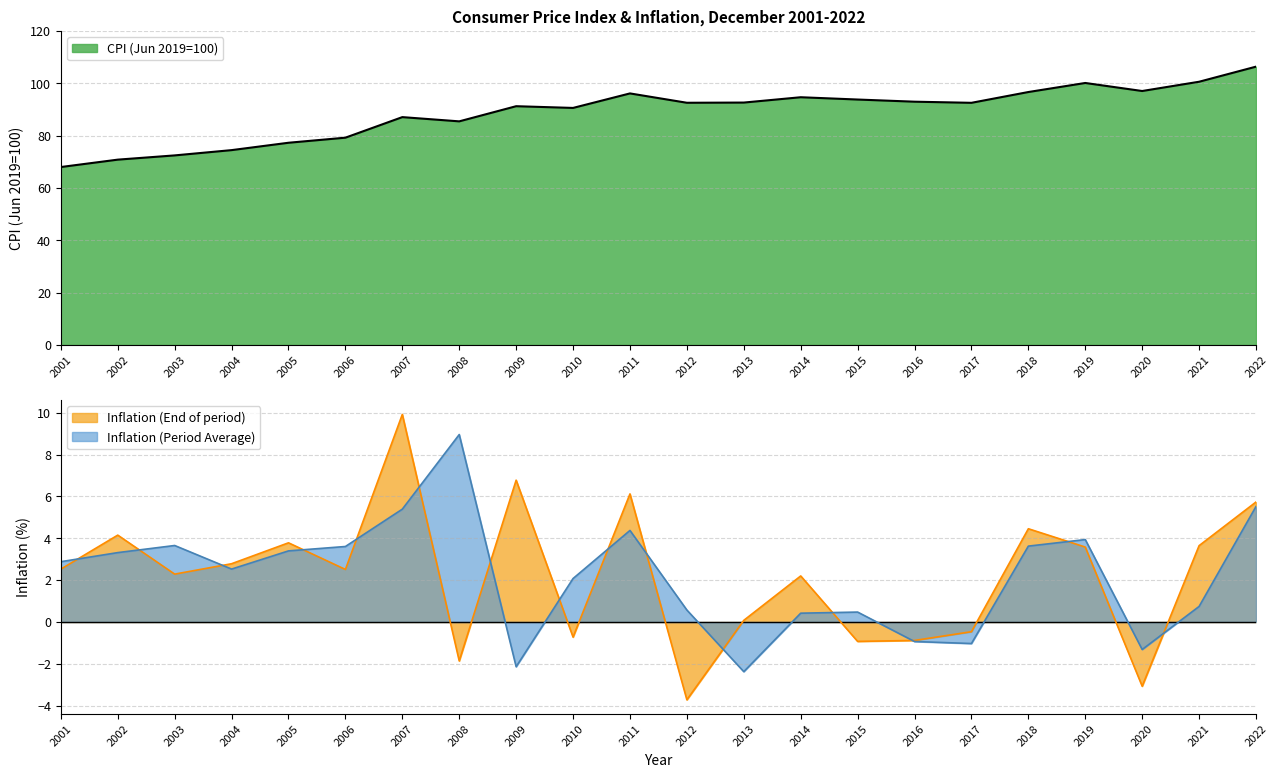

In CPI (Jun 2019=100), how many points are lower than both neighbors (excluding endpoints)?

5